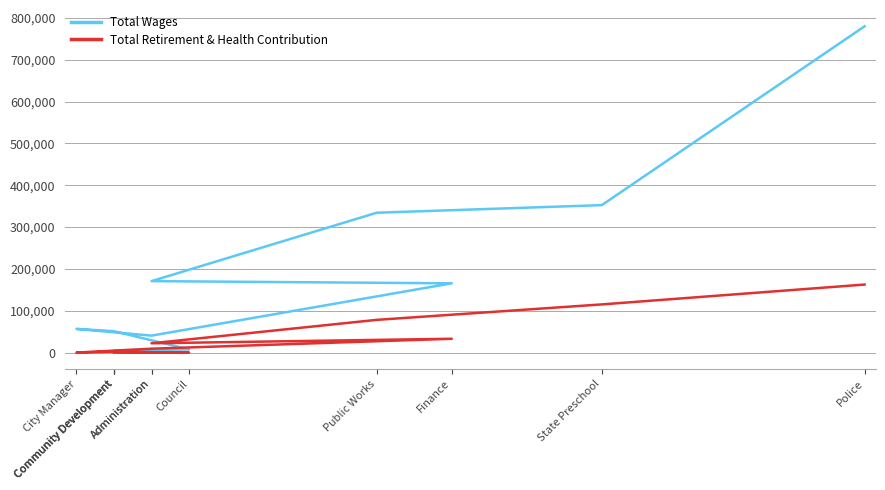

True or false: Total Wages and Total Retirement & Health Contribution intersect in this chart.

False